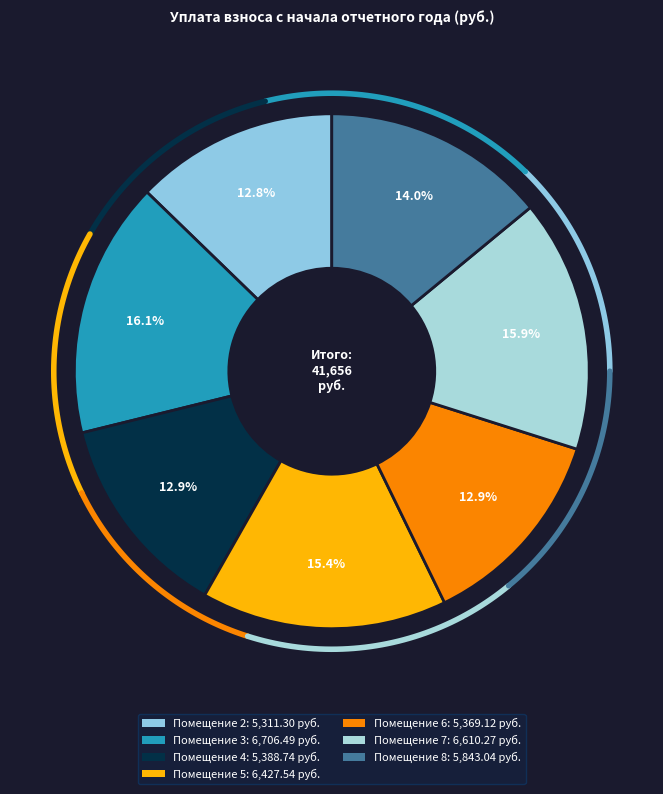

Does any single category account for the majority?

No